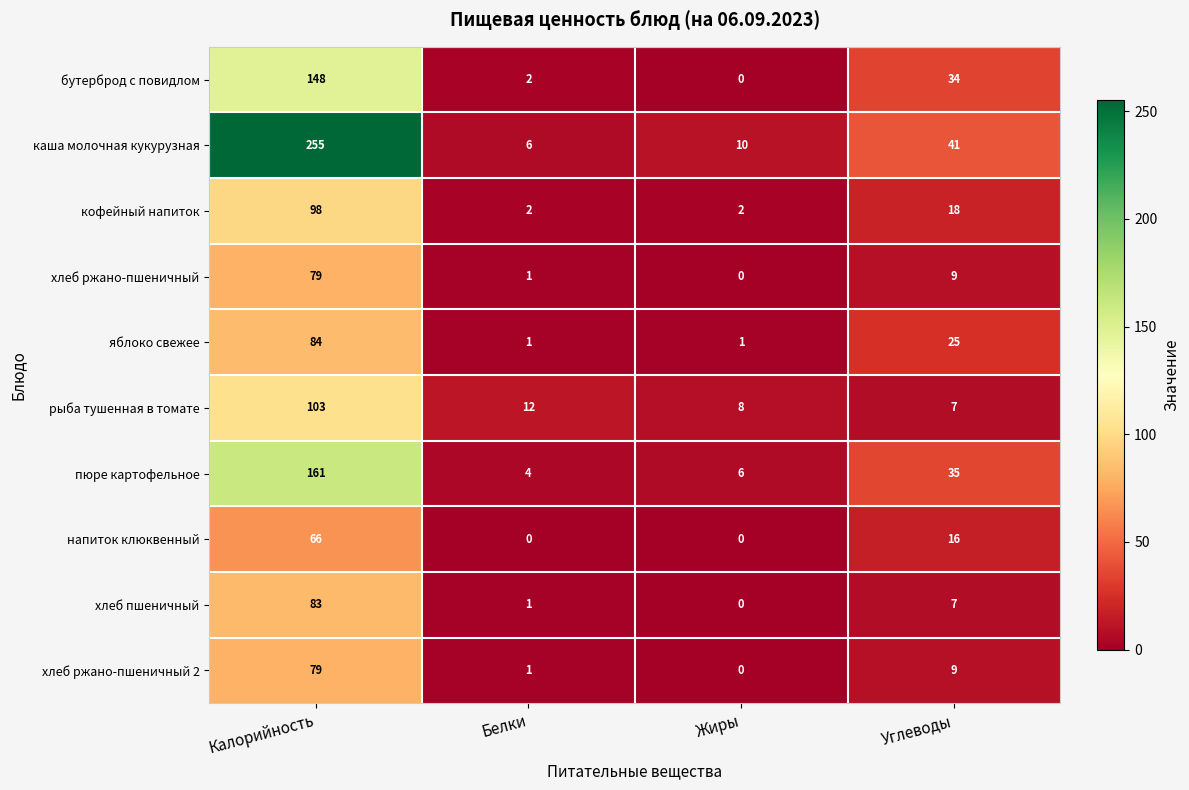

What is the total value across all series at Углеводы?

201